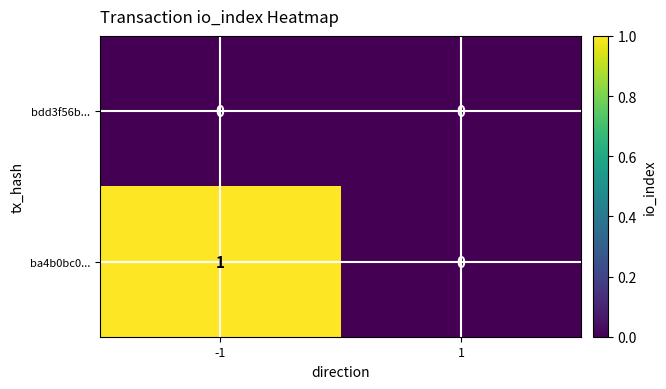

The value of ba4b0bc0... at 1 is 0. True or false?

True